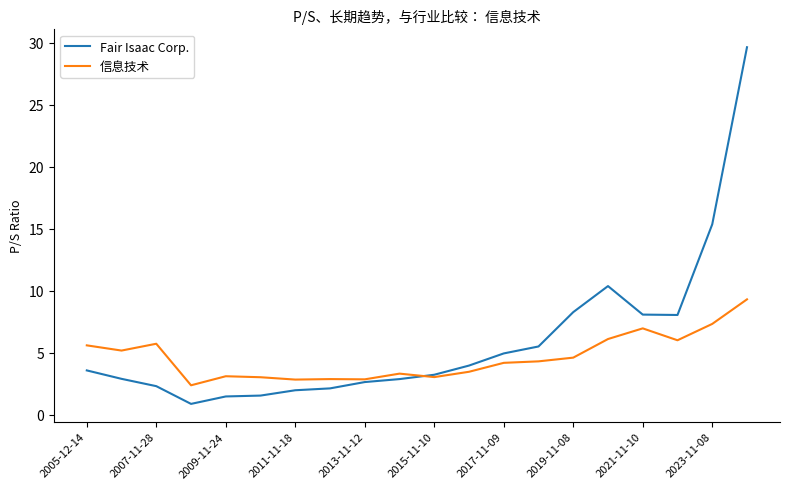

List the series in order of their overall mean, lowest first.

信息技术, Fair Isaac Corp.